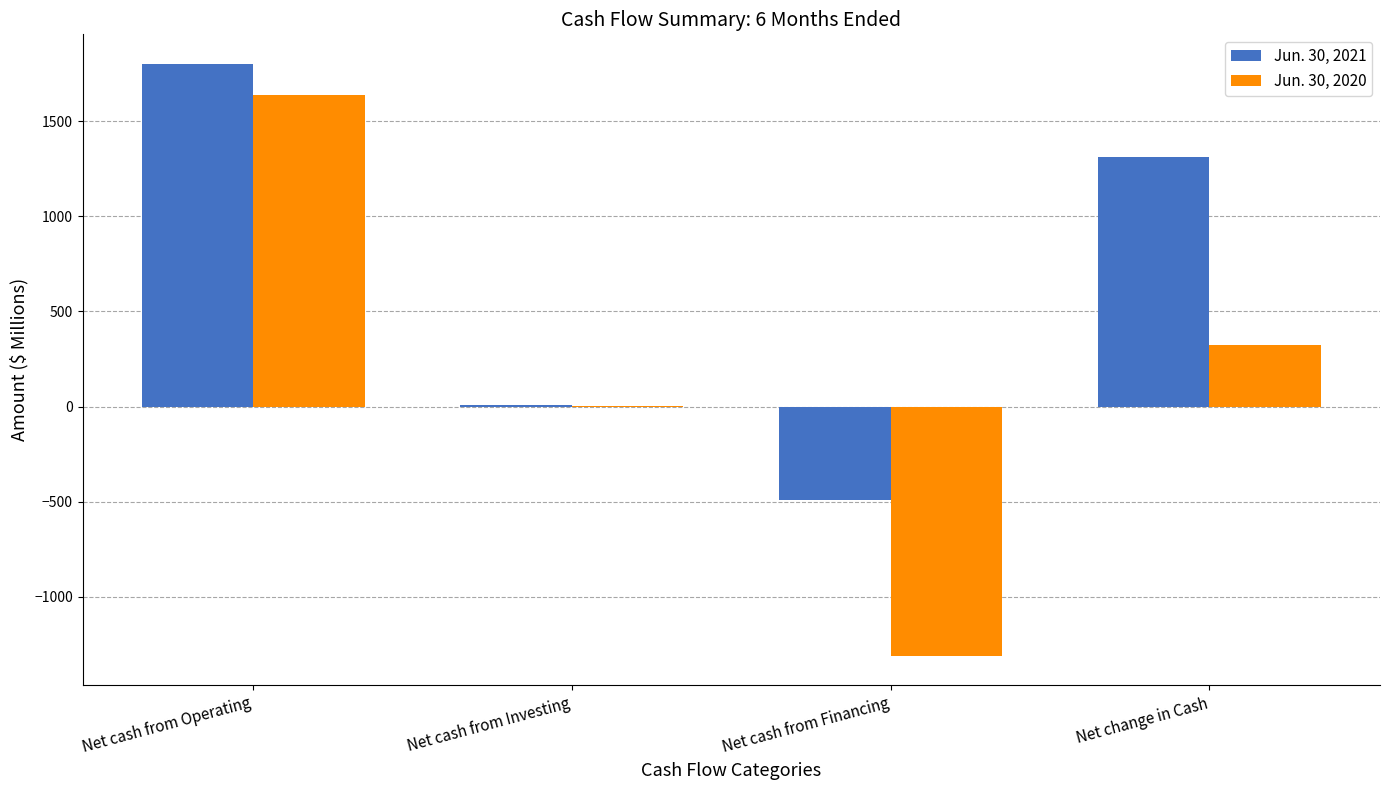

What is the spread (max minus min) of values at Net cash from Investing?

3.3